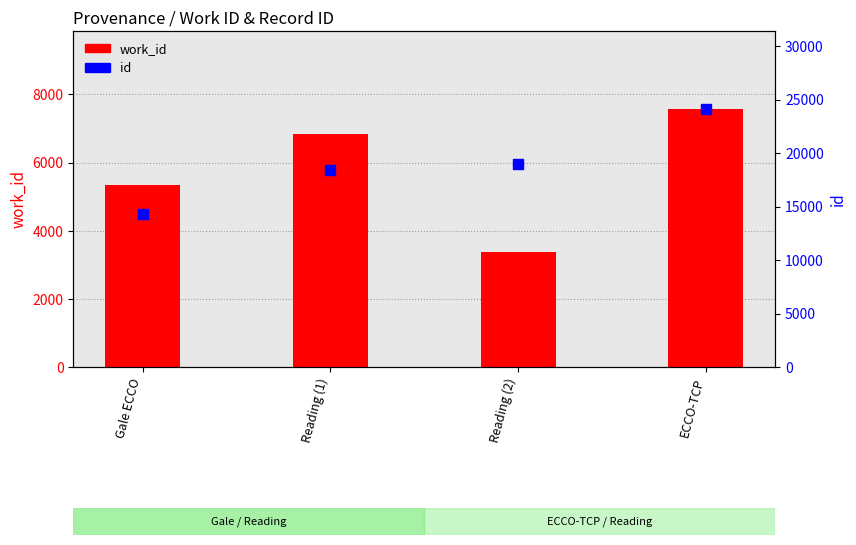

Which series has the largest total across all categories?

id